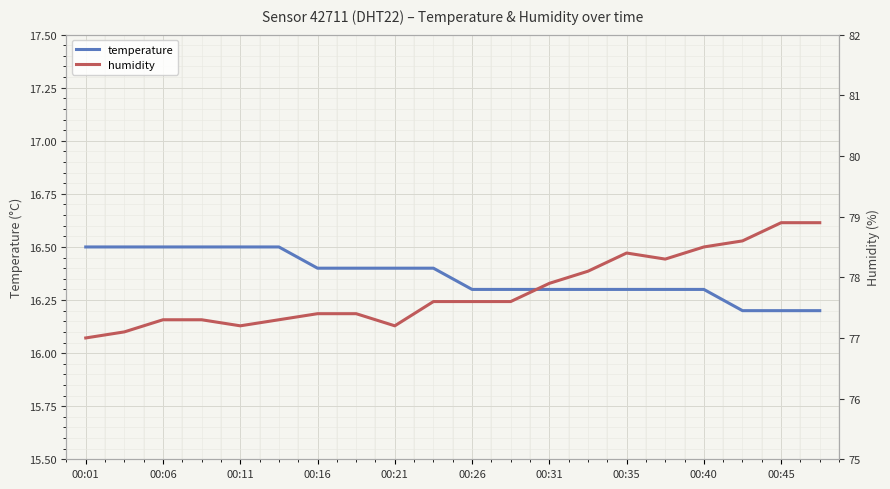

What is the average value of the temperature series?

16.4